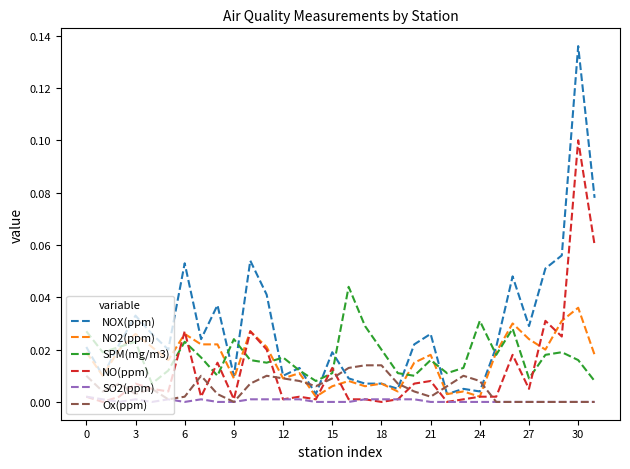

Which series has the largest total across all categories?

NOX(ppm)